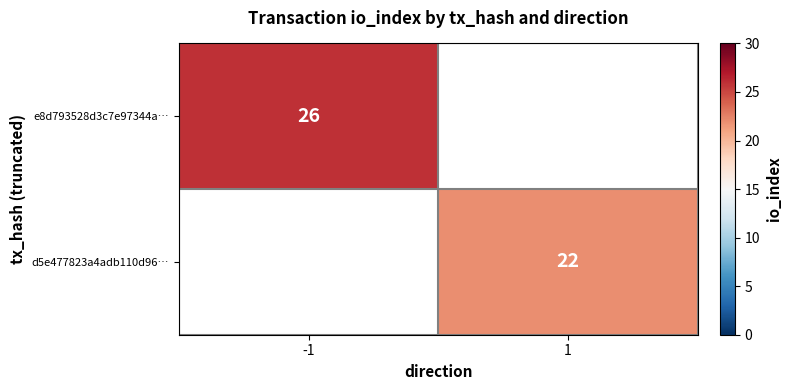

Is it true that d5e477823a4adb110d96… equals 33 at 1?

False